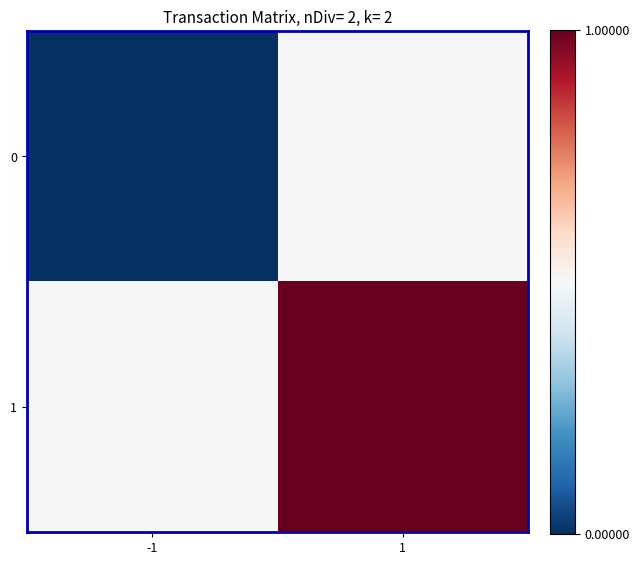

What is the maximum value shown in the chart?

1.0